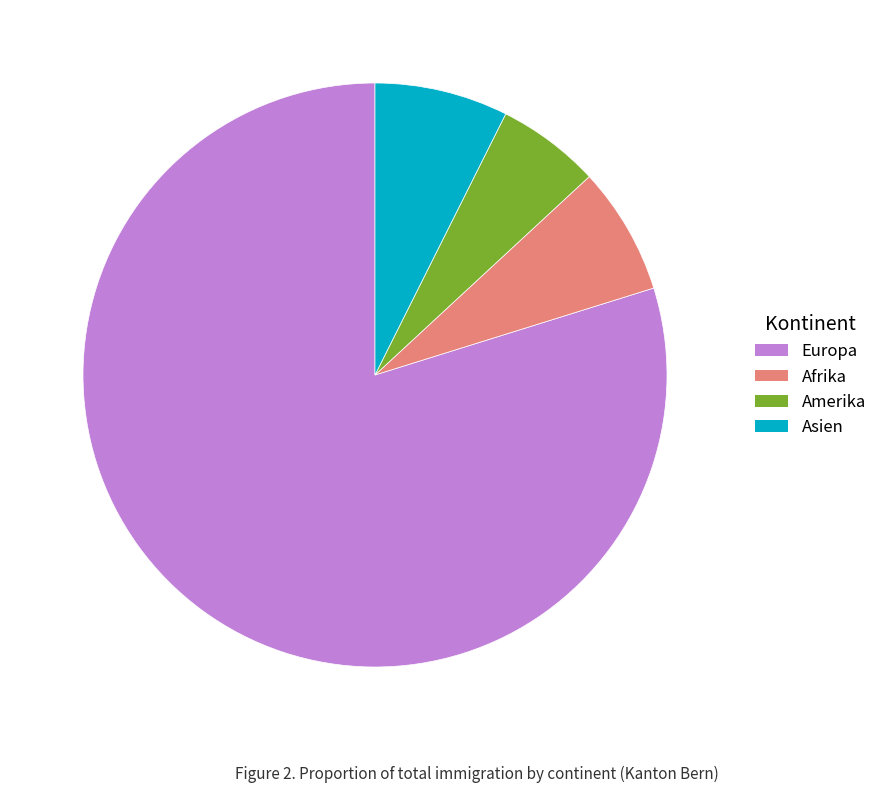

Which slice is the smallest?

Amerika